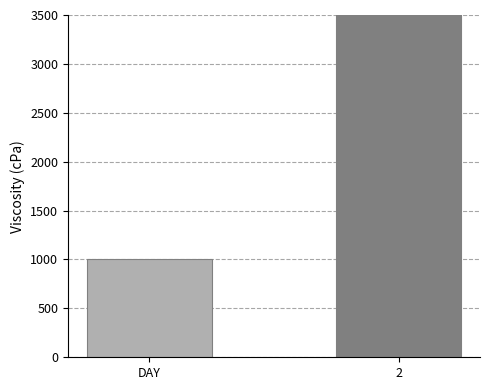

How many bars are there in total?

2